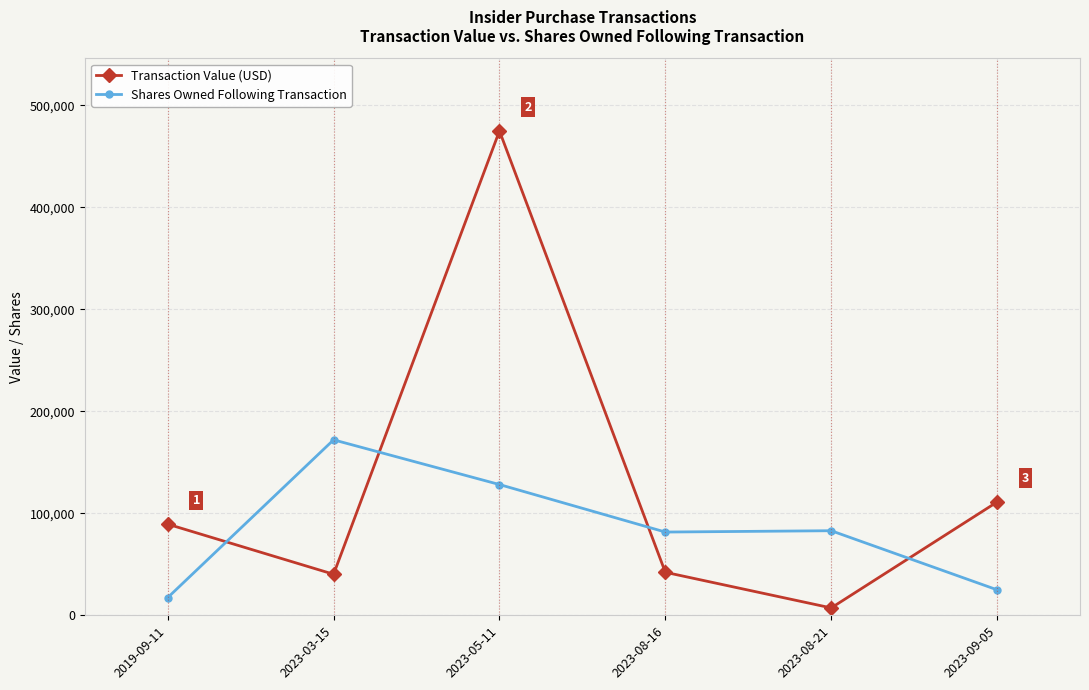

Which category has the lowest value in the Shares Owned Following Transaction series?

2019-09-11